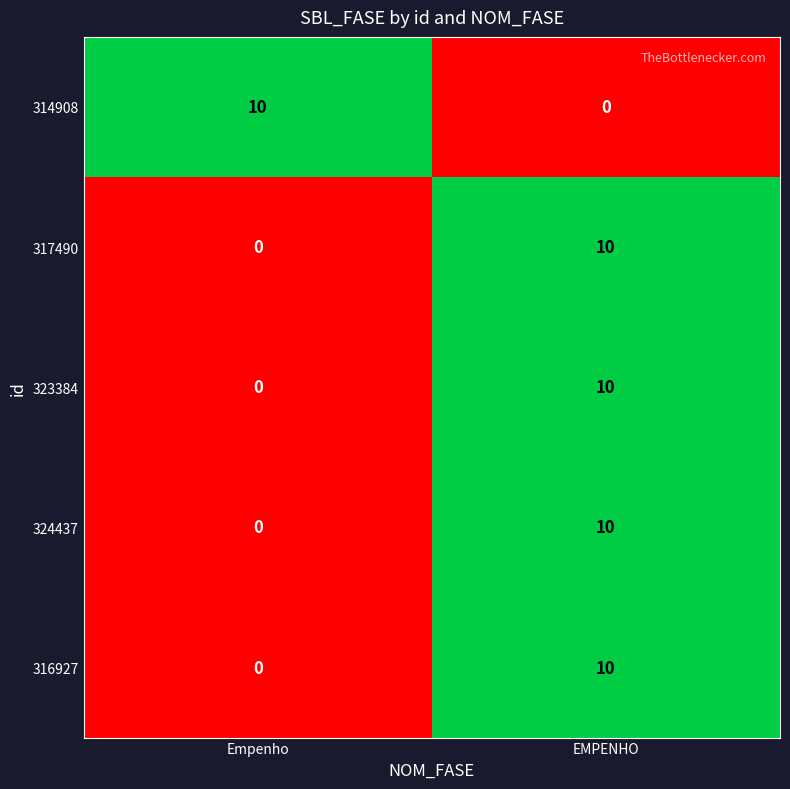

At which category is the sum across all series the highest?

EMPENHO